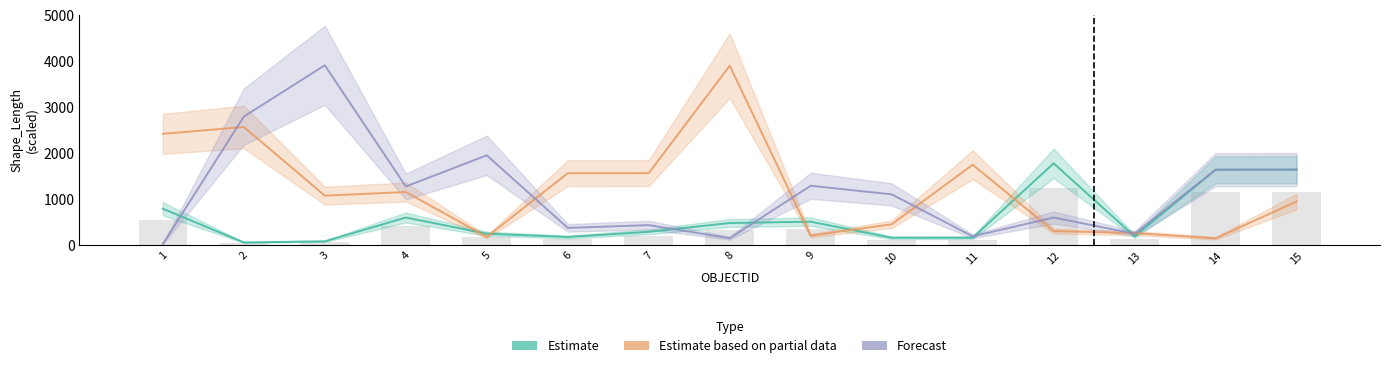

What is the sum of the Forecast values at 2 and 6?

3166.0